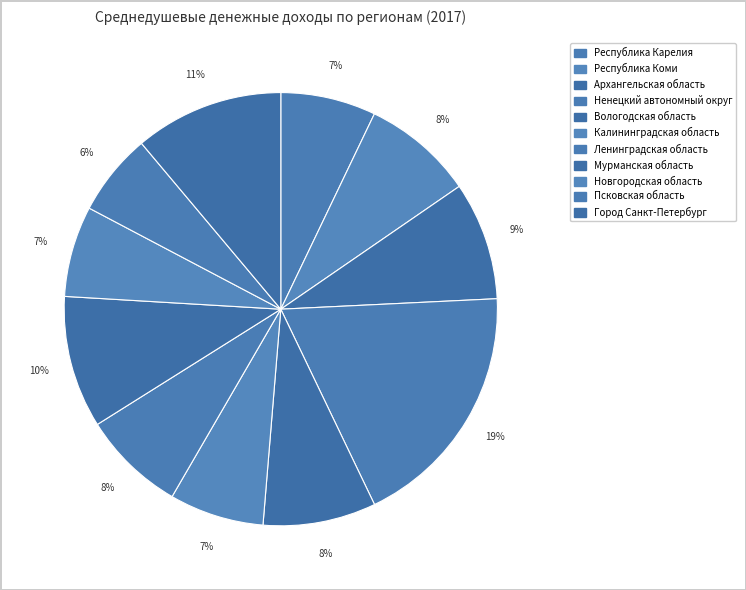

To the nearest percent, what percentage of the pie is Республика Коми?

8%